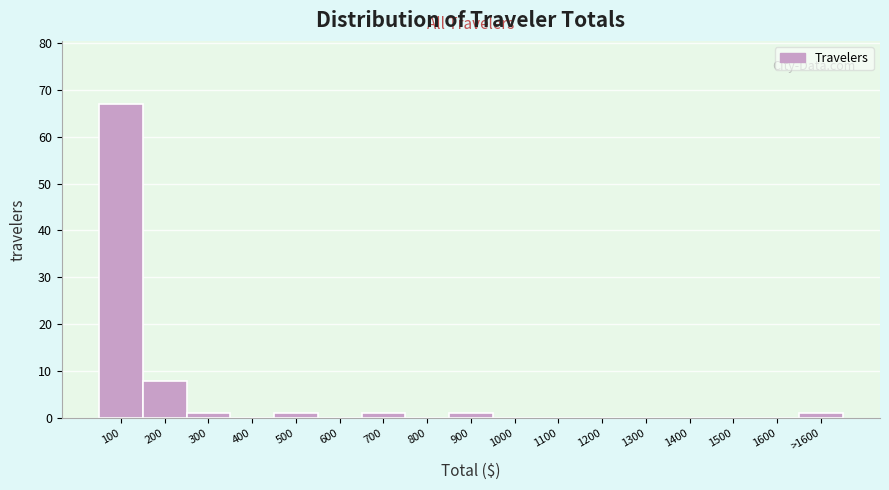

Reading right to left, extract all data points from this chart.

>1600=1	1600=0	1500=0	1400=0	1300=0	1200=0	1100=0	1000=0	900=1	800=0	700=1	600=0	500=1	400=0	300=1	200=8	100=67